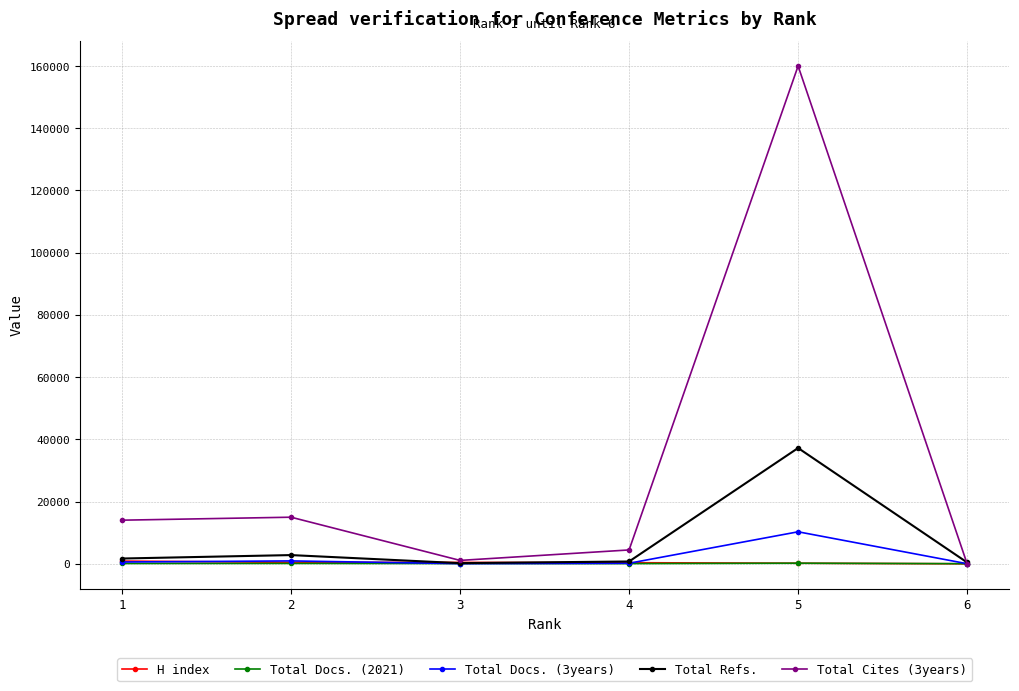

What is the difference between the Total Refs. values at 2 and 5?

34412